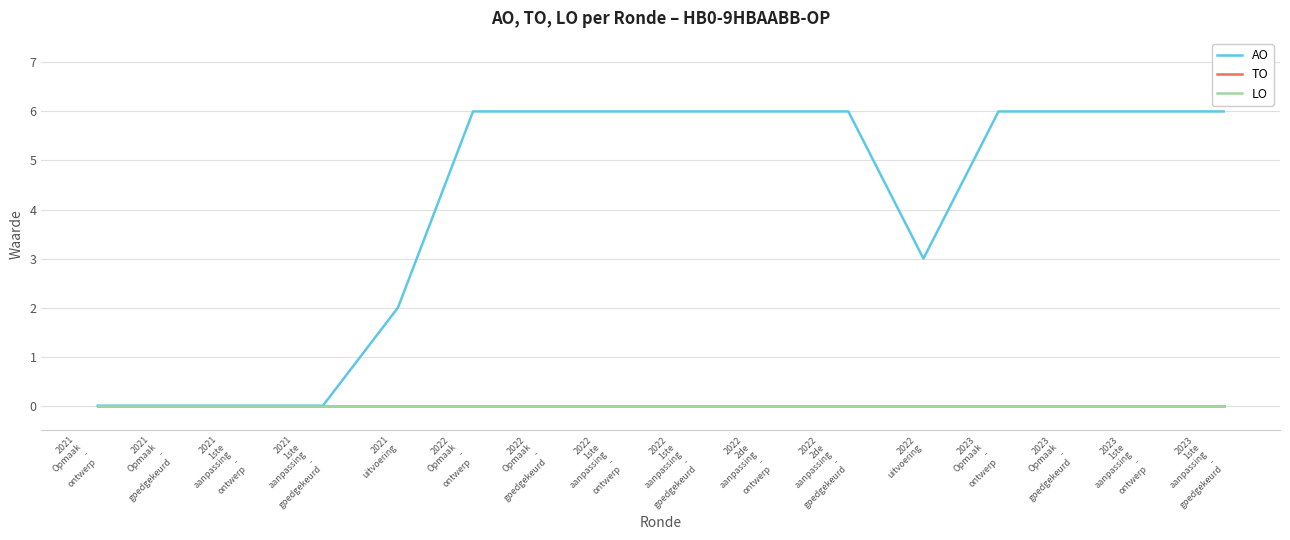

What is the difference between the highest and lowest values at 2022
Opmaak
-
ontwerp?

6